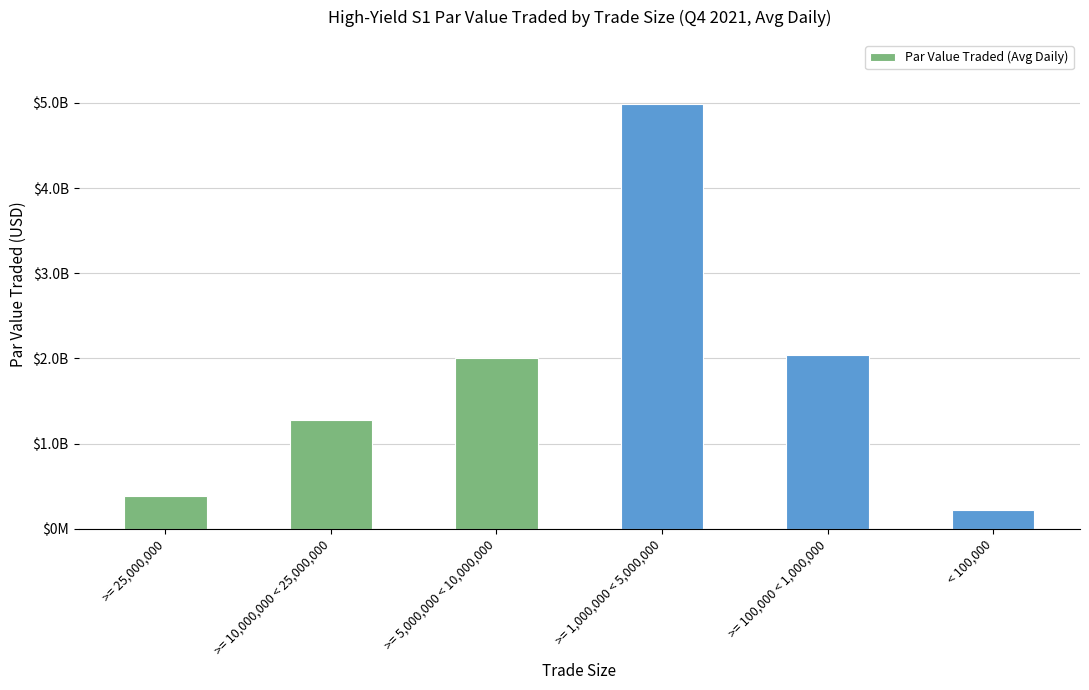

What is the maximum value shown in the chart?

4990349450.3